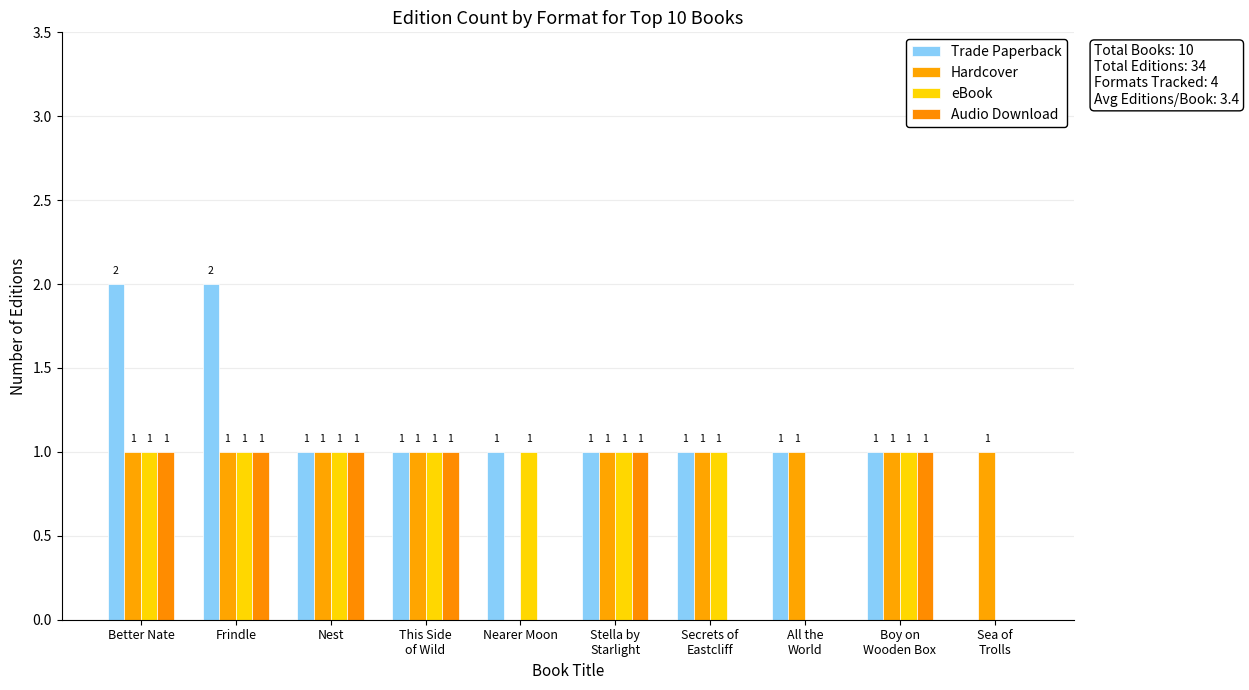

What are all the series names shown in the legend?

Trade Paperback, Hardcover, eBook, Audio Download